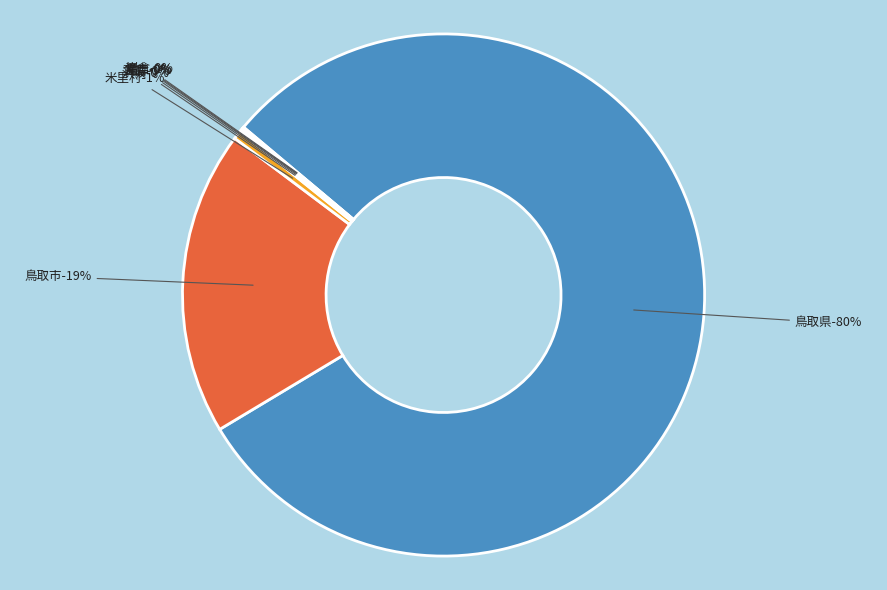

Is the sum of 西大路 and 米里村 greater than half?

No